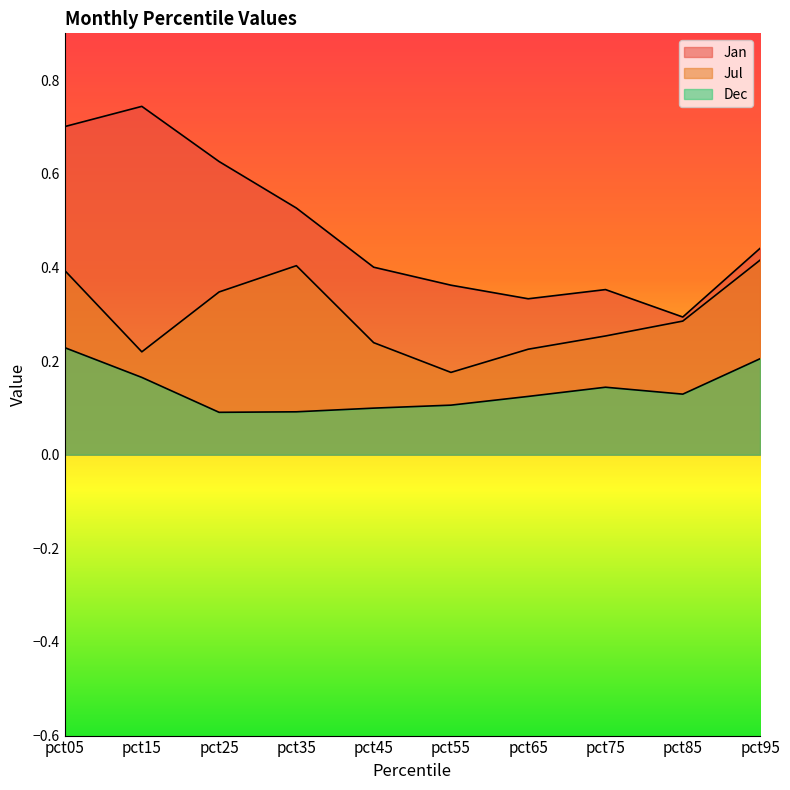

What is the total value across all series at pct65?

0.7